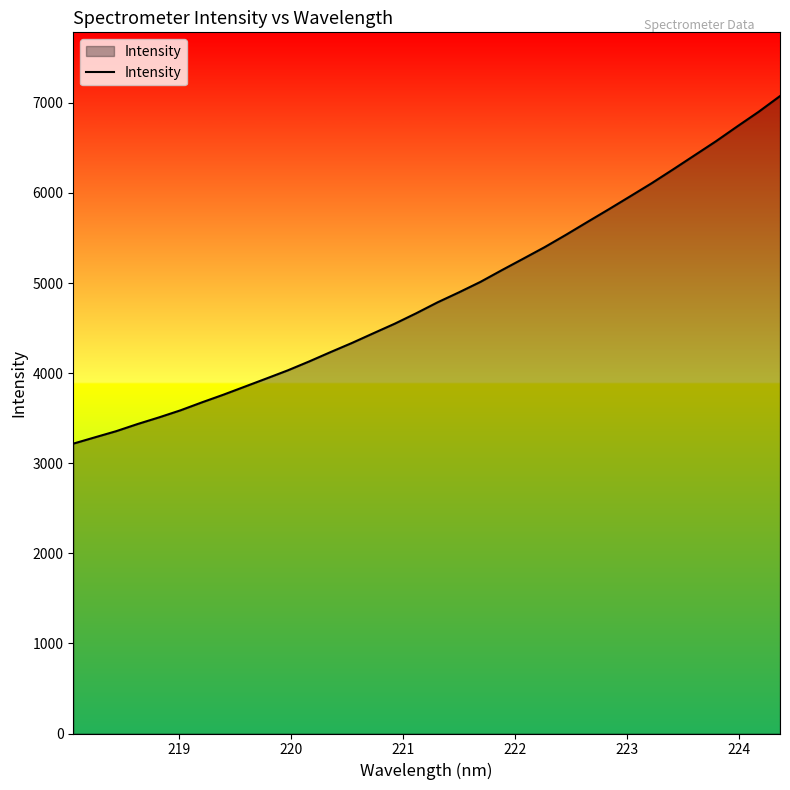

What is the maximum value shown in the chart?

7074.9